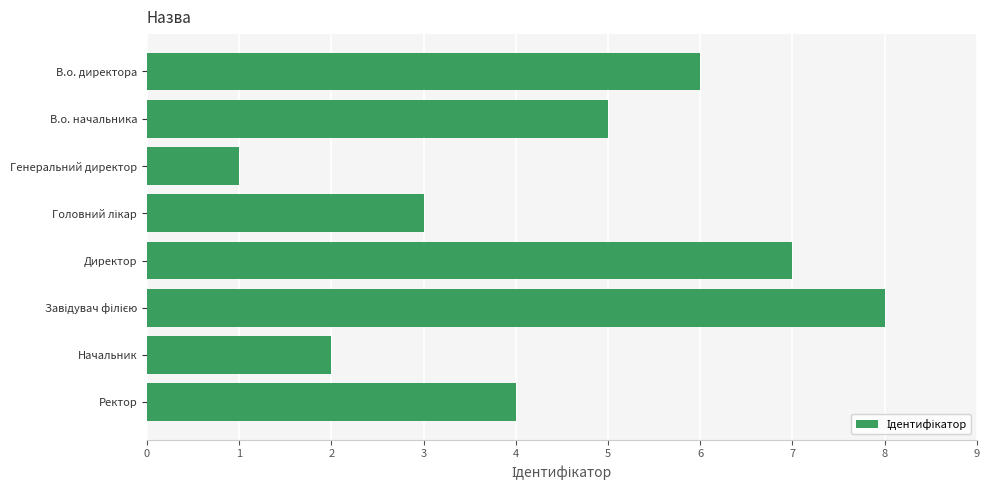

How many bars are there in total?

8